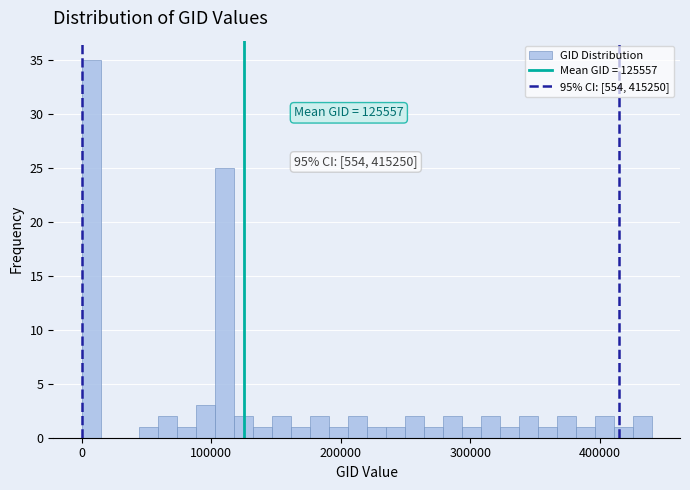

Around what value on the x-axis is the tallest bar? Give the approximate position of its centre, as read against the axis.

10000